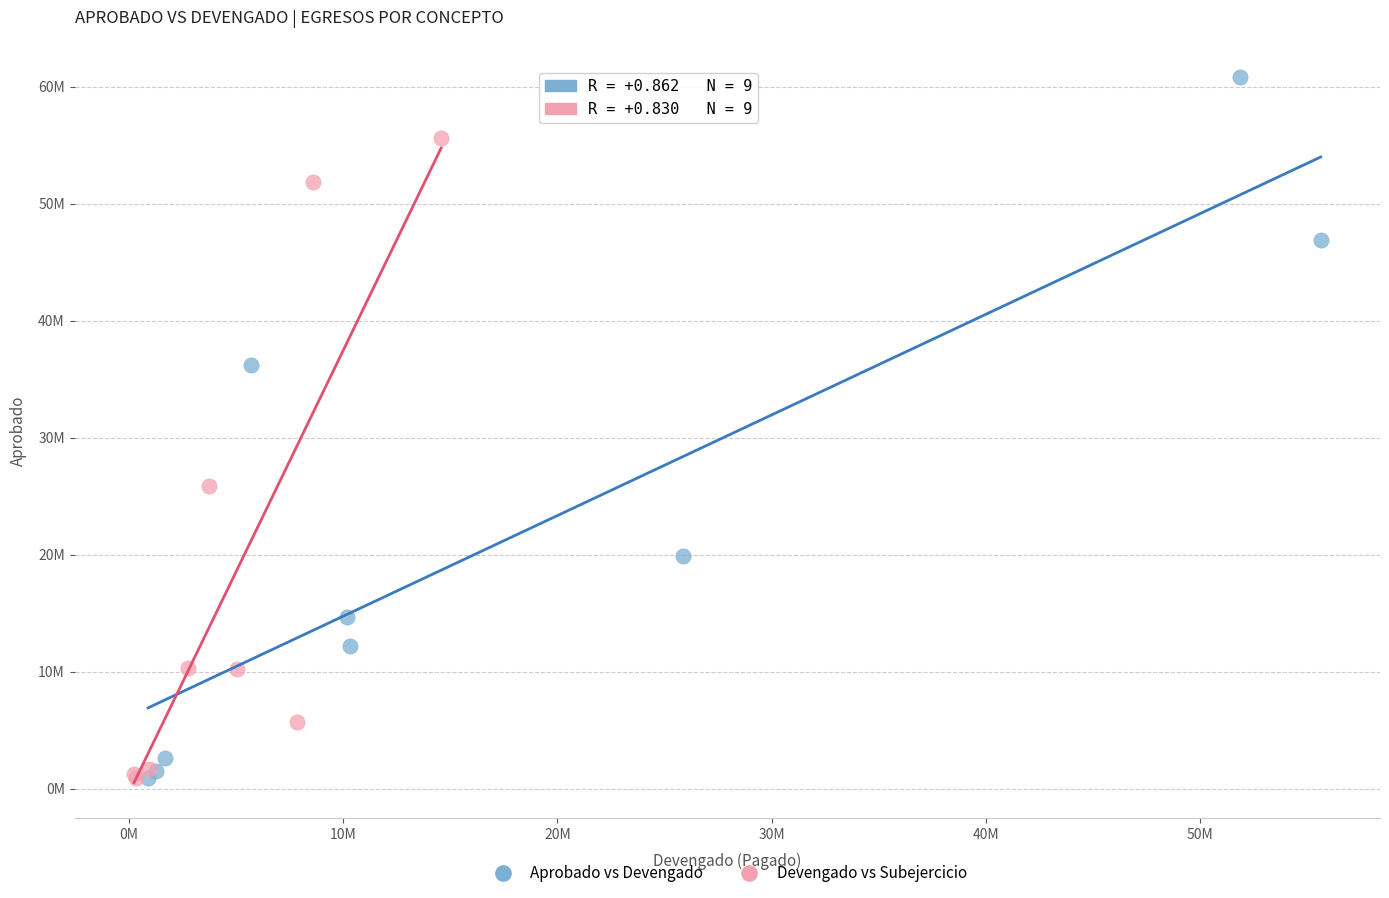

What are all the series names shown in the legend?

Aprobado vs Devengado, Devengado vs Subejercicio